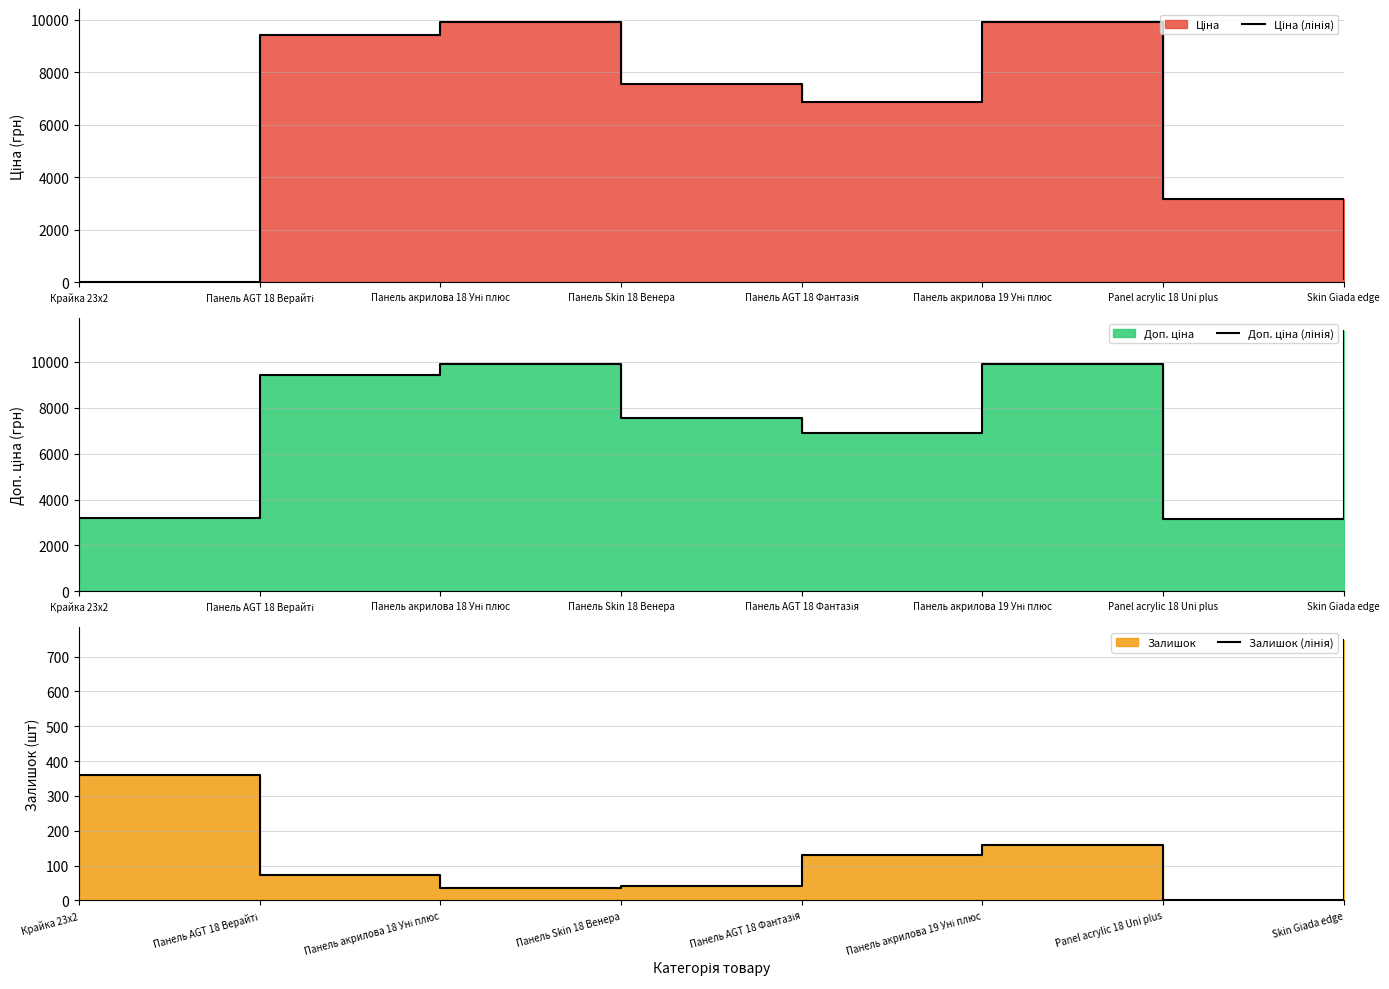

Between Крайка 23x2 and Панель акрилова 18 Уні плюс, which is larger?

Панель акрилова 18 Уні плюс